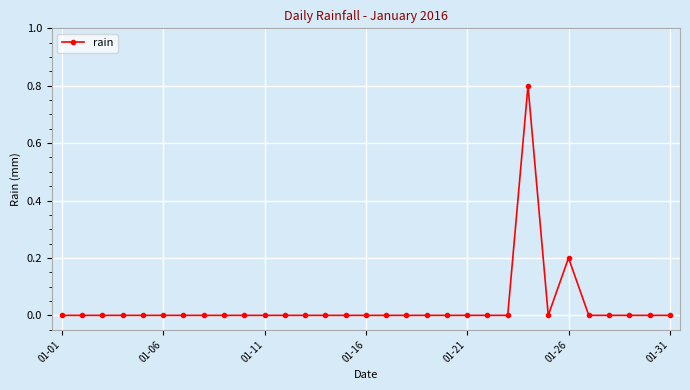

True or false: there are more than 1 points higher than both neighbors.

True